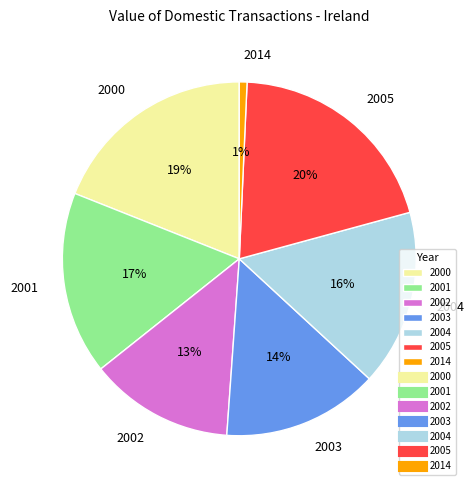

What is the largest slice in the pie chart?

2005